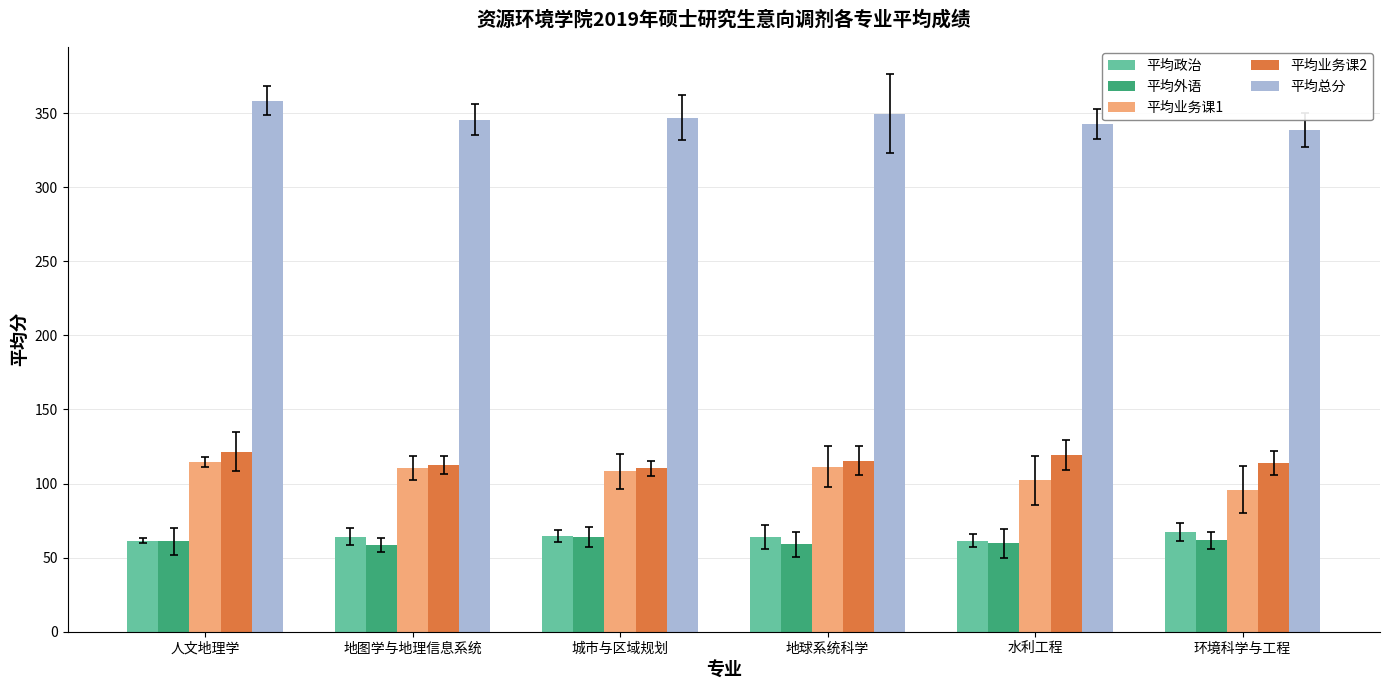

Which series has the widest spread of values?

平均总分